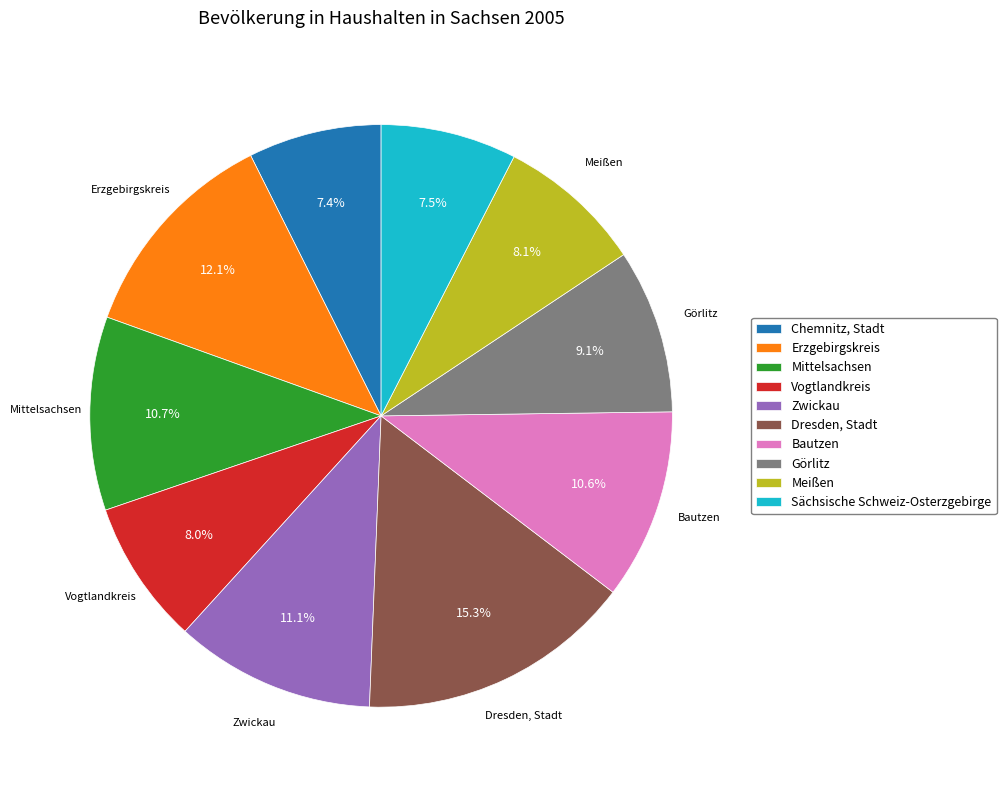

Which category has the biggest portion of the pie?

Dresden, Stadt